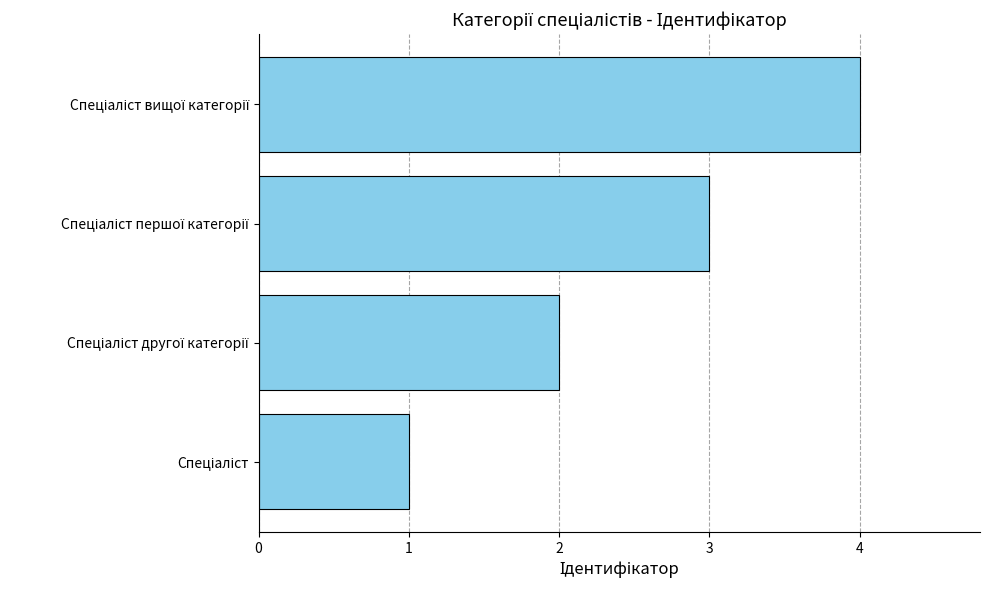

What is the greatest value displayed?

4